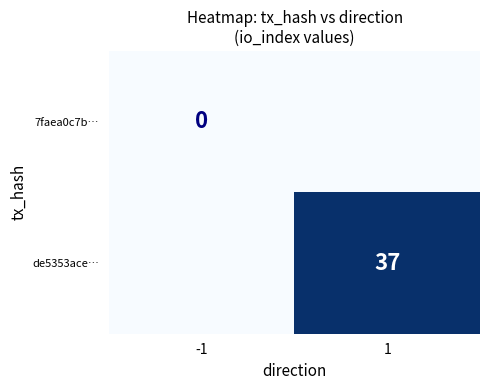

Is it true that de5353ace… equals 37 at 1?

True